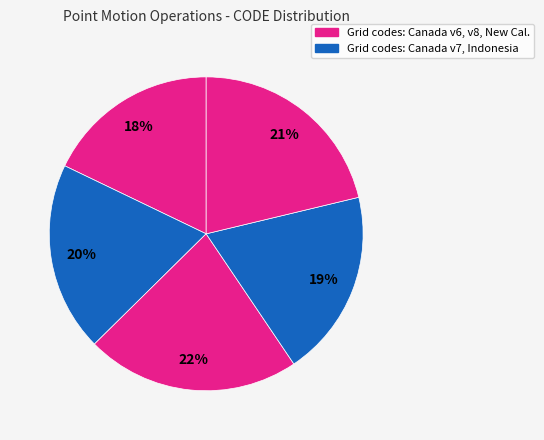

Does any single category account for the majority?

No